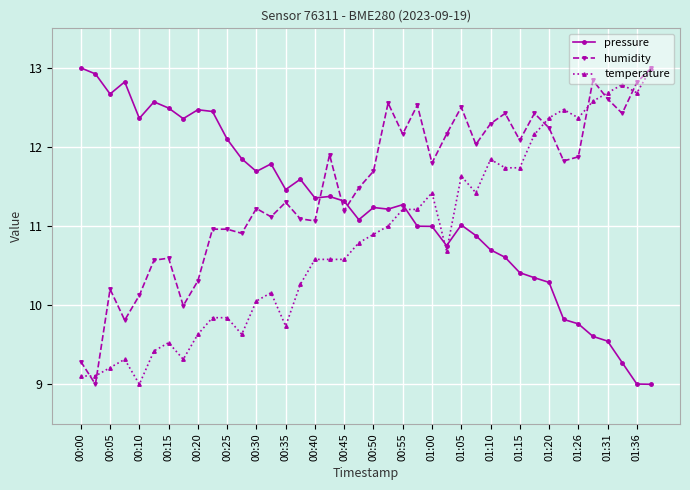

Which series has the largest total across all categories?

humidity